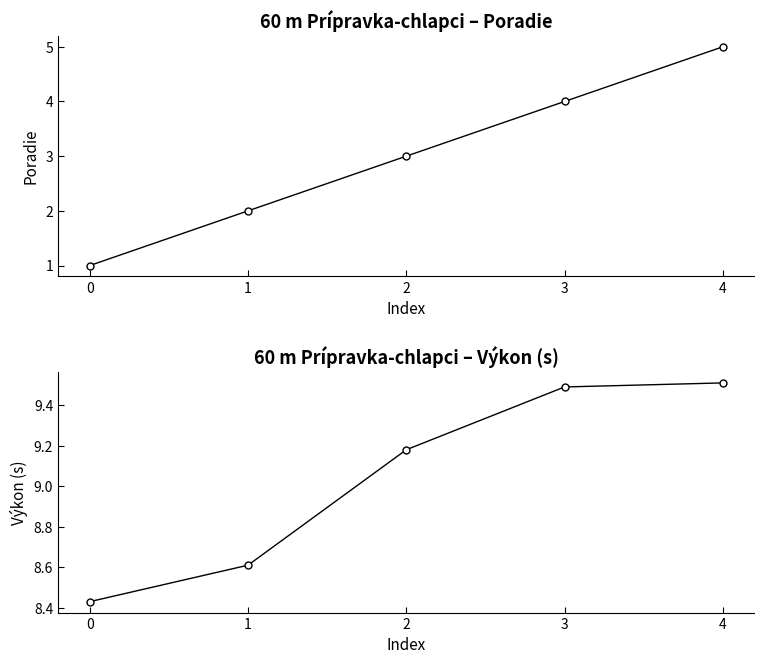

Between 0 and 1, which series saw the biggest shift?

Poradie